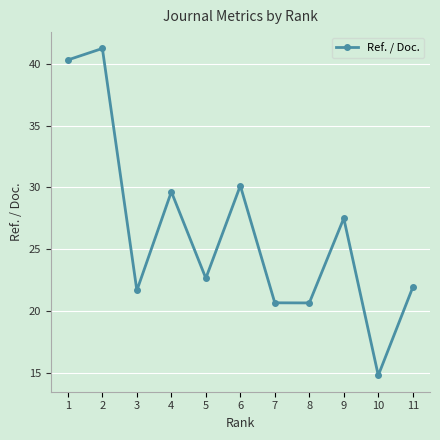

How many points are lower than both their immediate neighbors (excluding endpoints)?

4